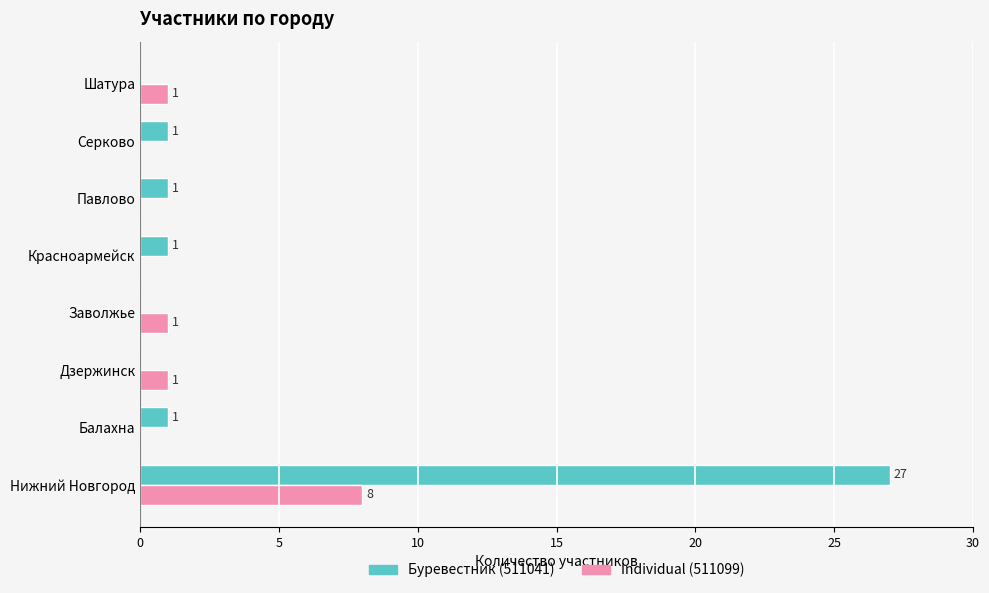

What is the highest value of the Буревестник (511041) series?

27